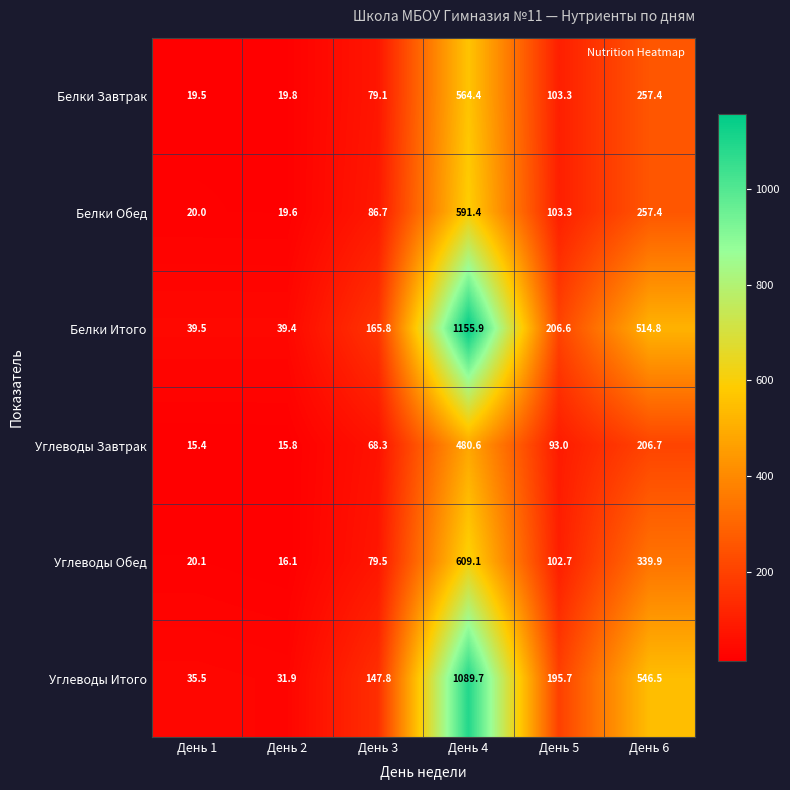

What is the approximate value of Белки Итого at День 6?

514.8